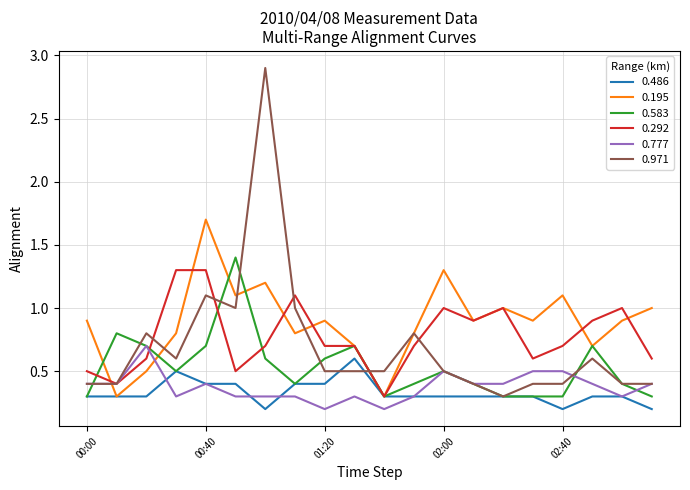

Which series has the largest total across all categories?

0.195